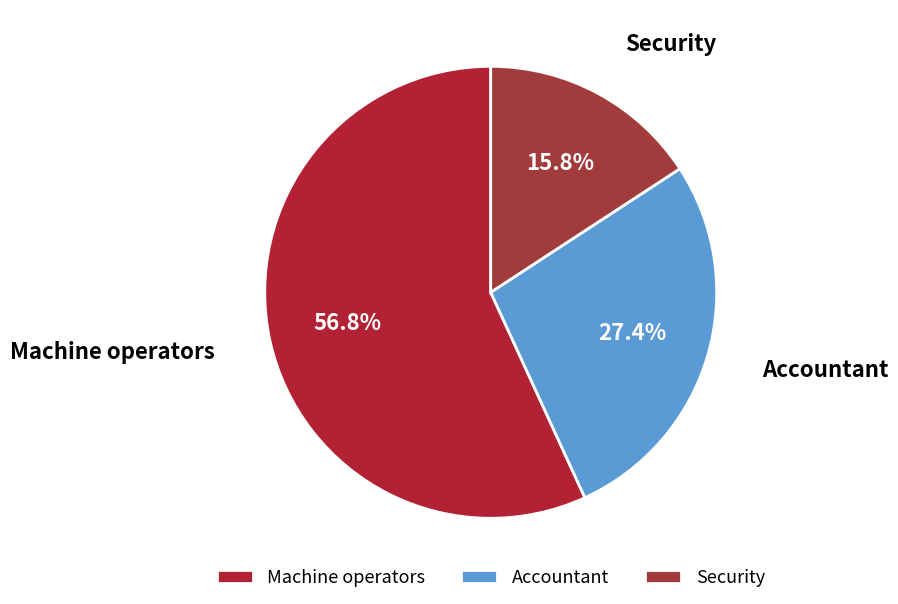

To the nearest percent, what is the difference between the largest and smallest slice percentages?

41%